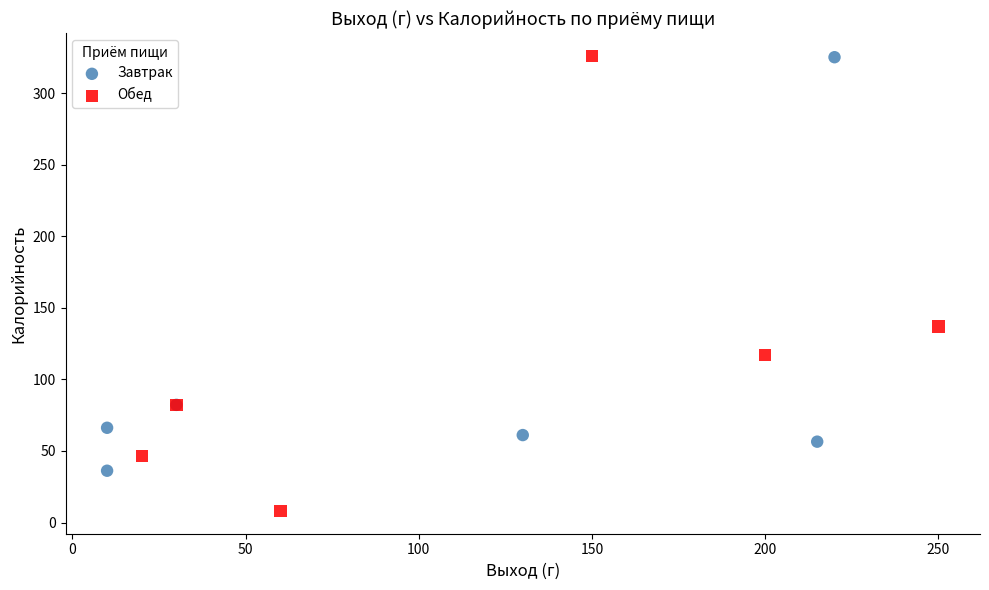

Which series reaches the minimum Y coordinate?

Обед